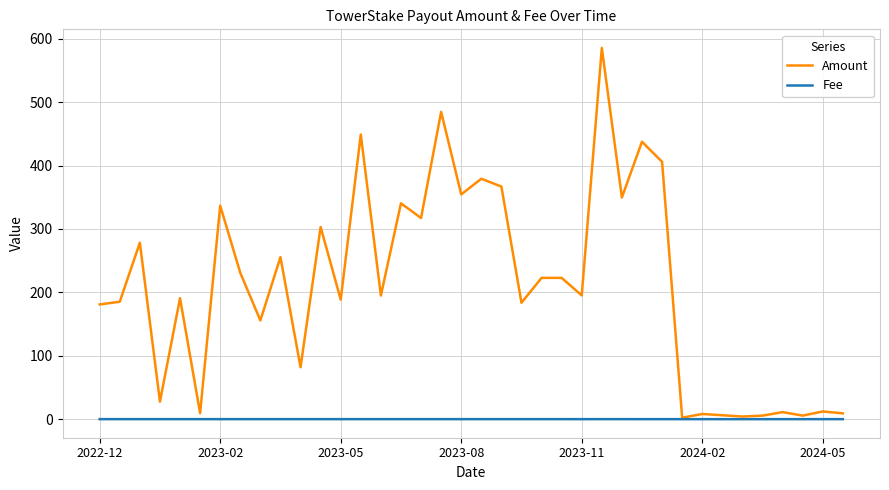

List the series in order of their peak value, lowest first.

Fee, Amount